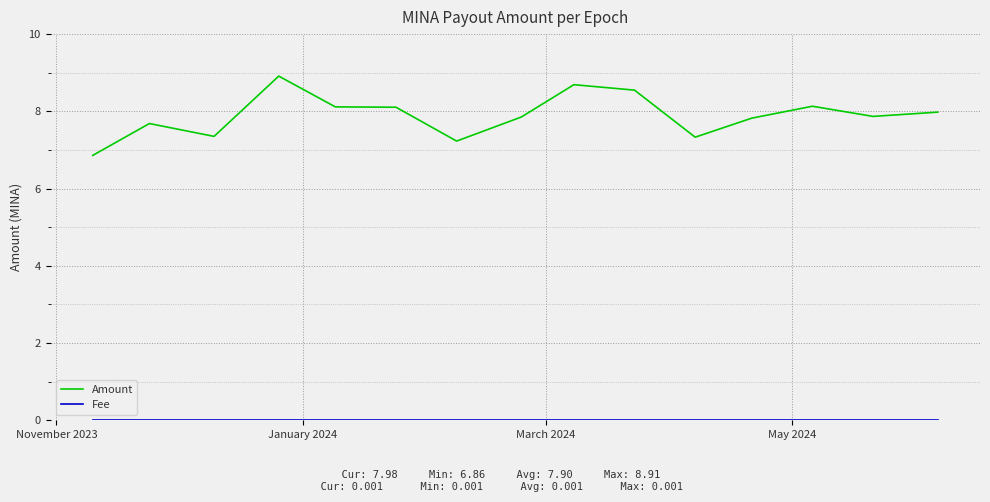

How many values in the Amount series are below 7?

1